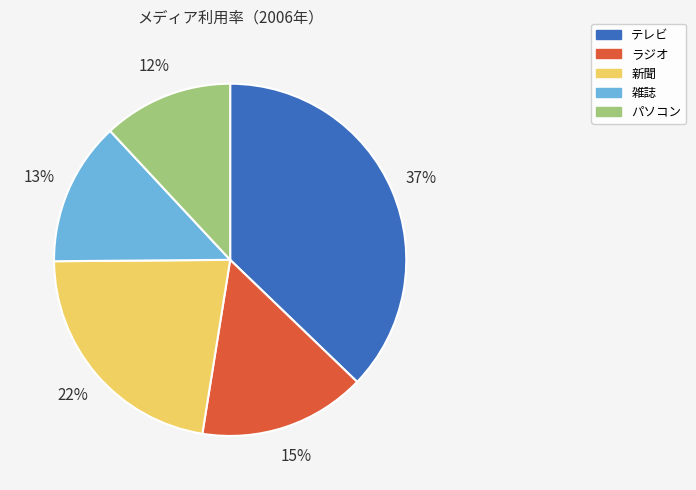

The ラジオ slice represents 27% of the pie. True or false?

False